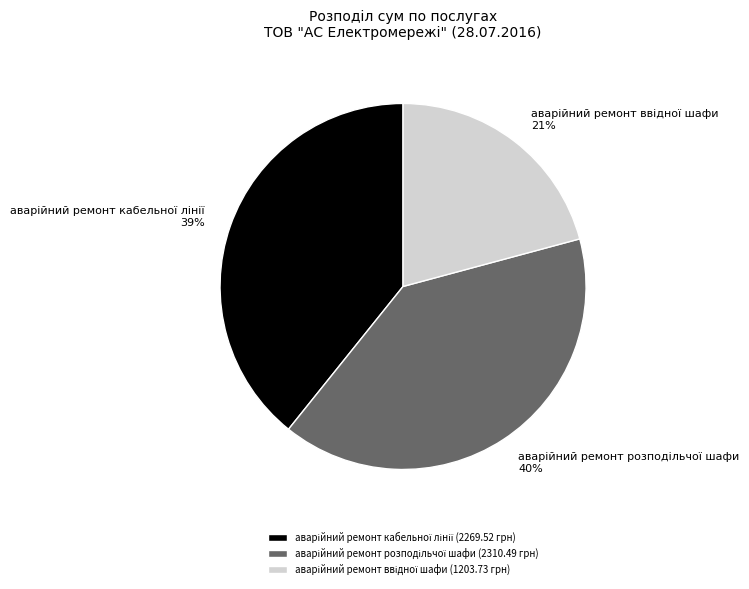

To the nearest percent, what is the average slice percentage?

33%